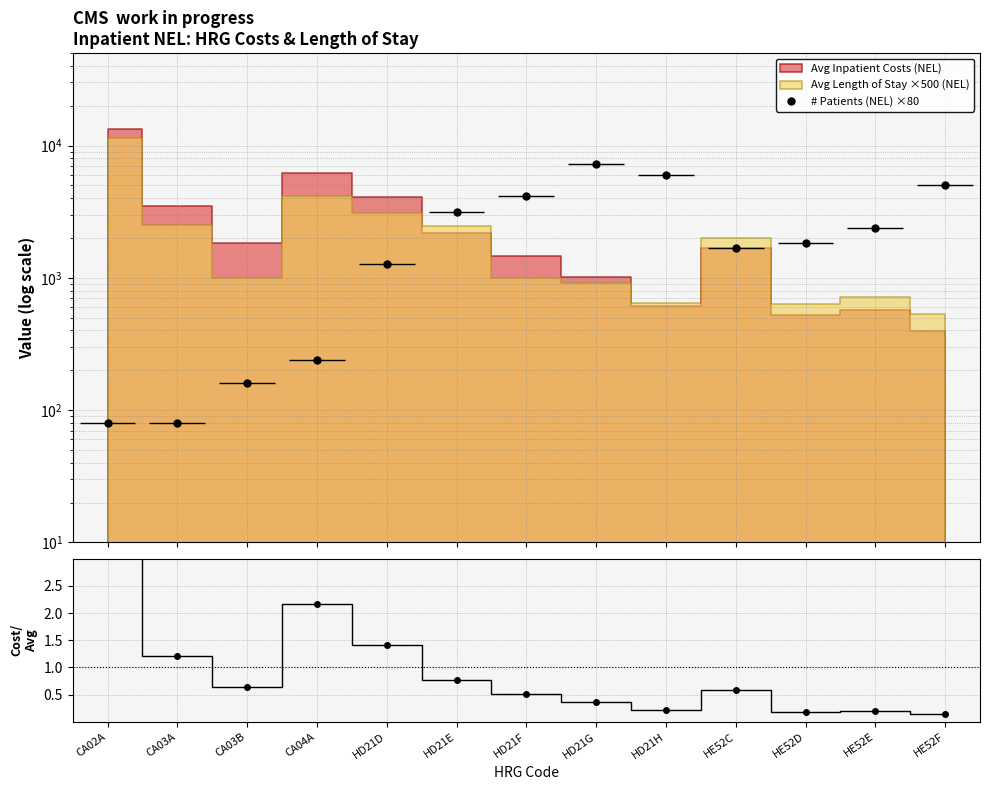

What is the label of the 4th point from the right?

HE52C